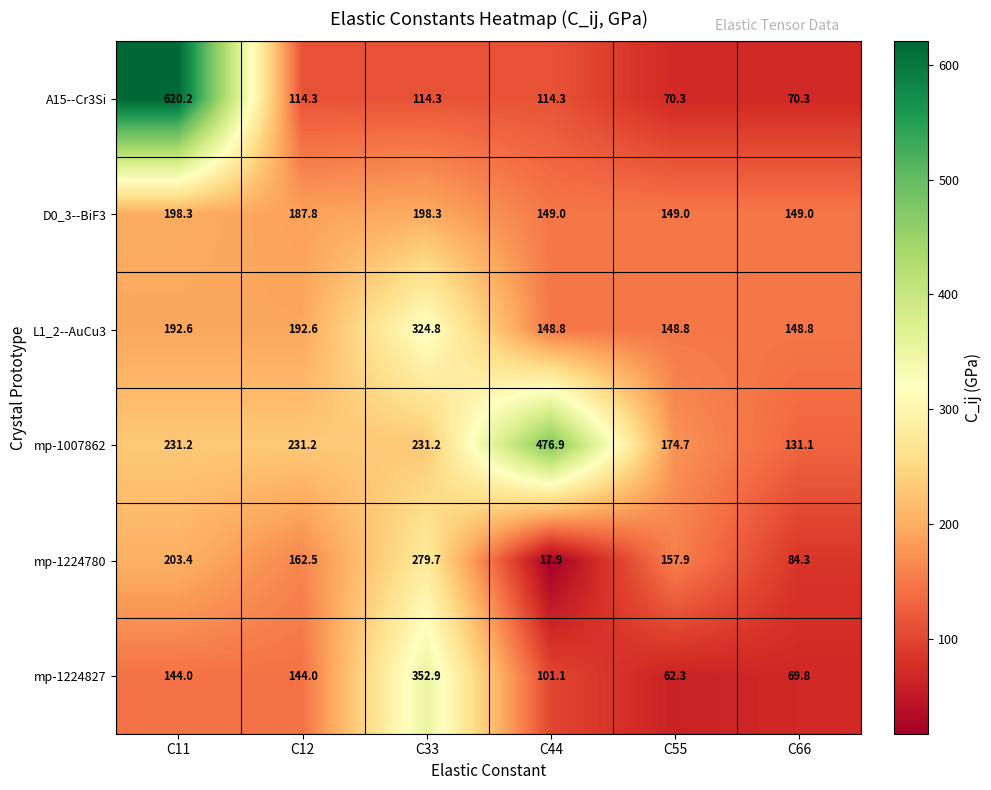

Between C44 and C66, which series saw the biggest shift?

mp-1007862